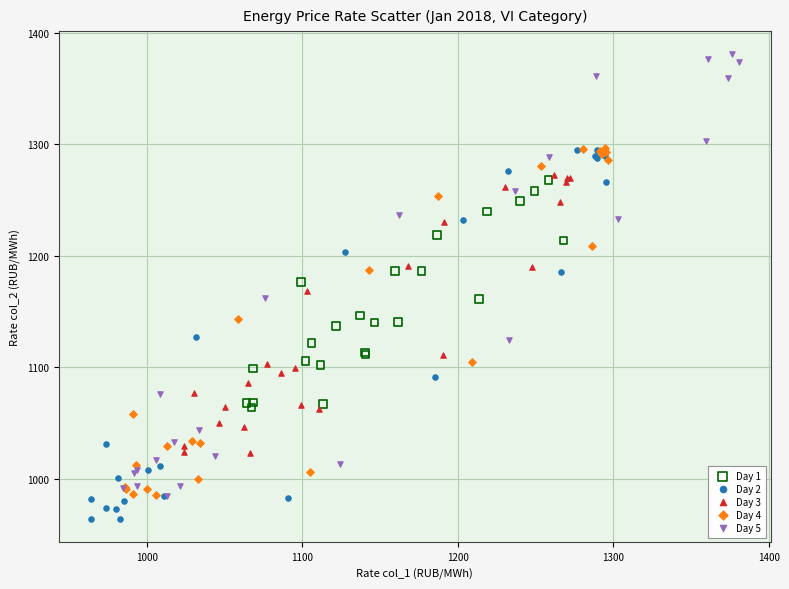

Which series reaches the minimum Y coordinate?

Day 2